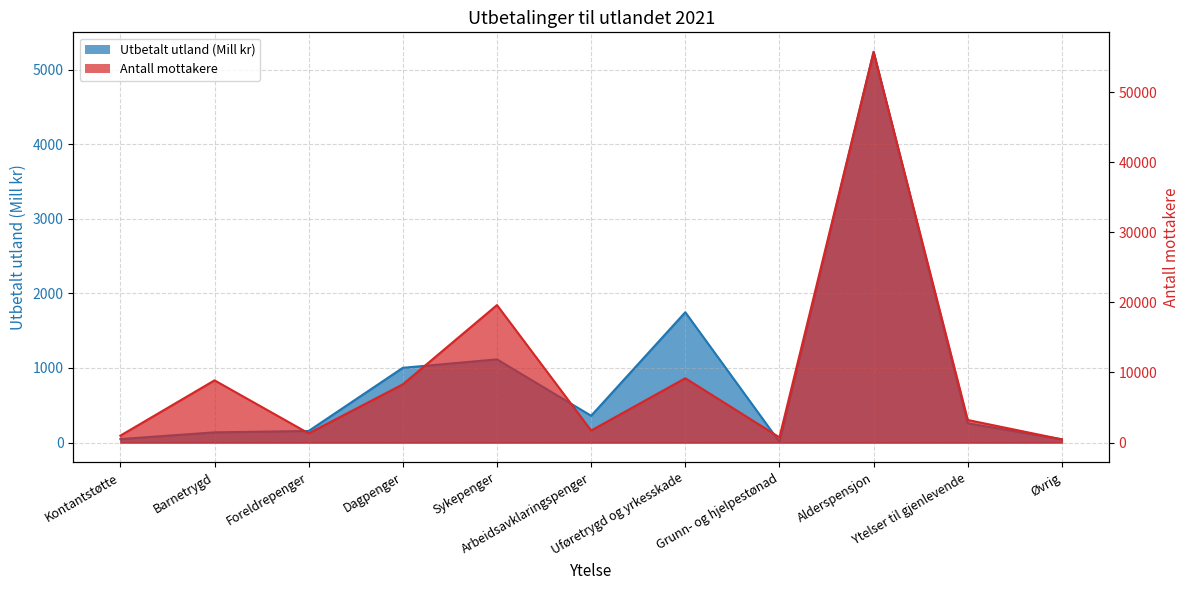

Where does the Utbetalt utland (Mill kr) series first go above 258?

Dagpenger